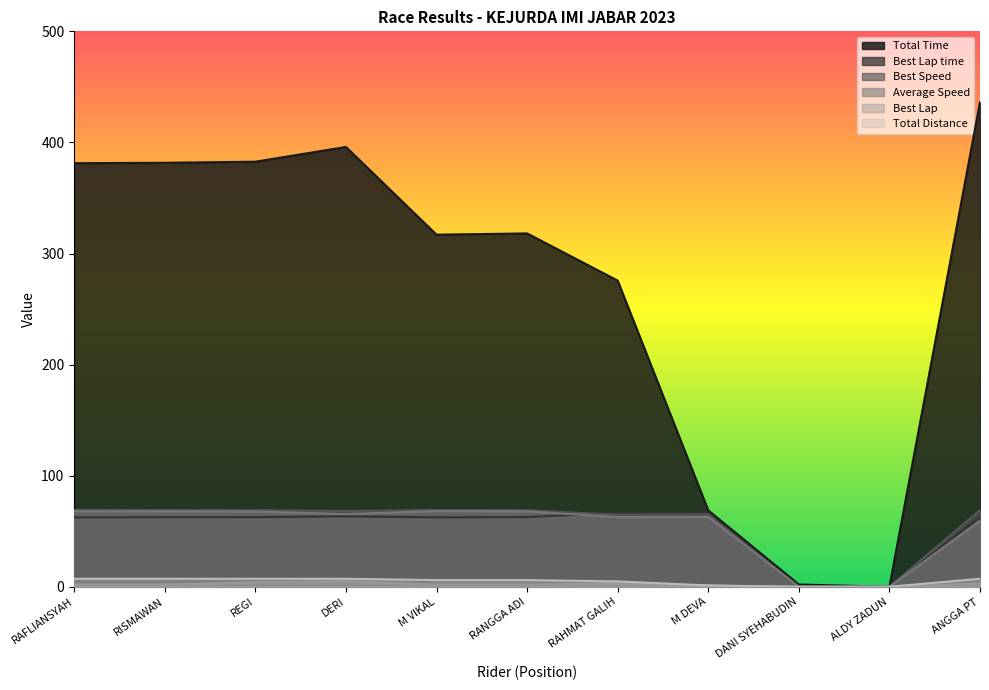

What is the label of the 3rd point from the left?

REGI